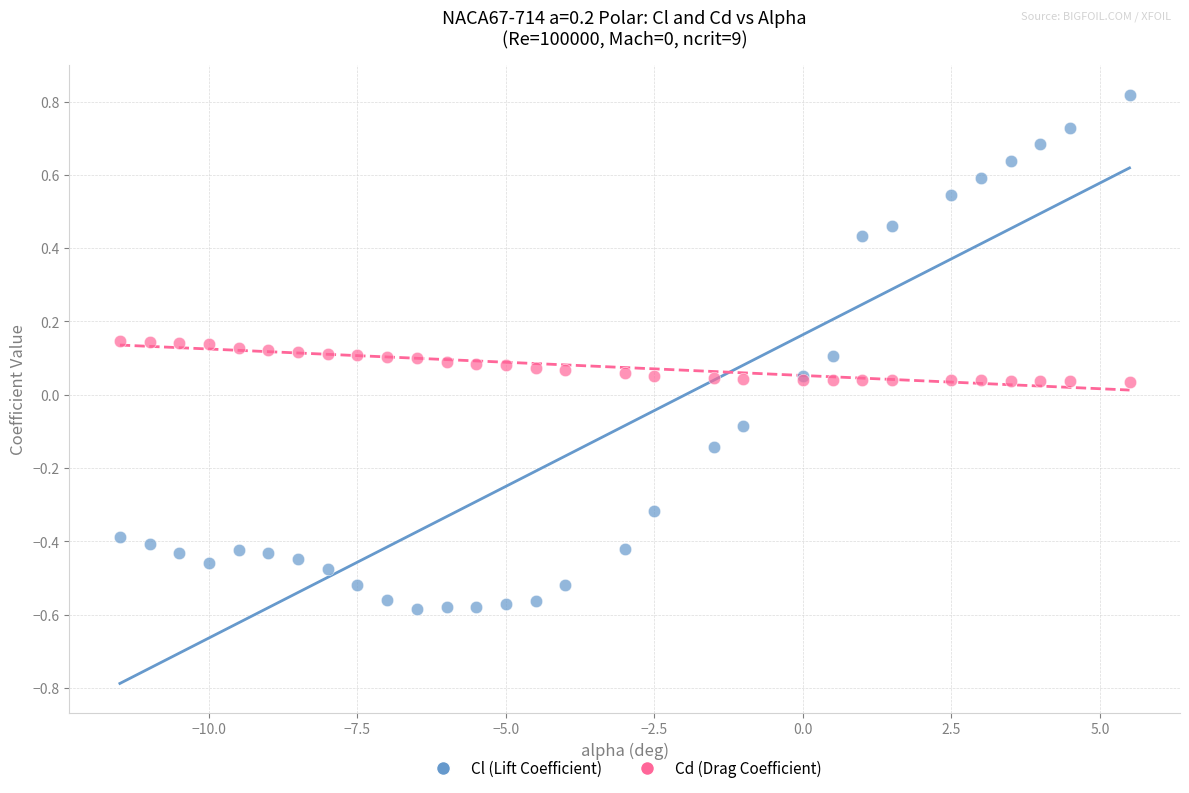

Which series has the largest Y range (max minus min)?

Cl (Lift Coefficient)